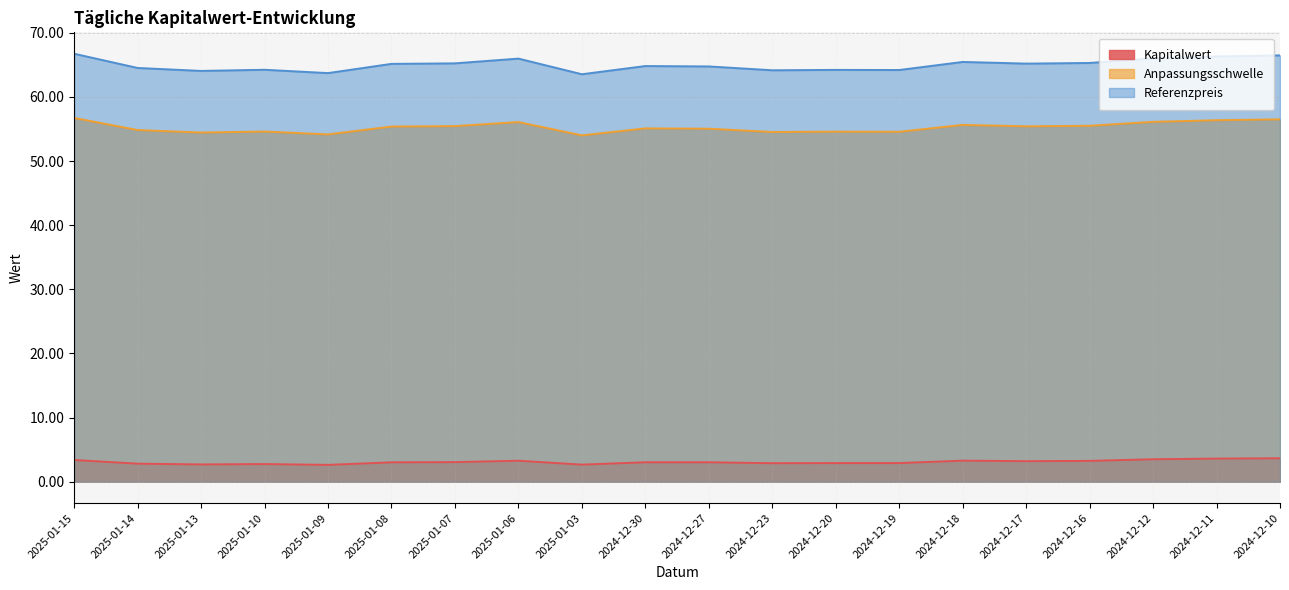

Rank the series by their average value, from highest to lowest.

Referenzpreis, Anpassungsschwelle, Kapitalwert